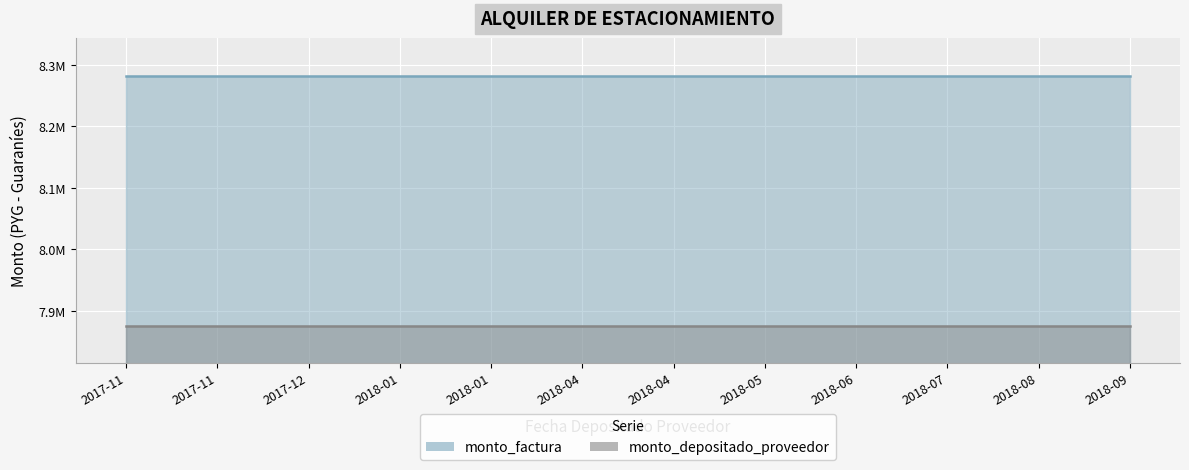

At which label does monto_factura reach its peak?

2017-11-17